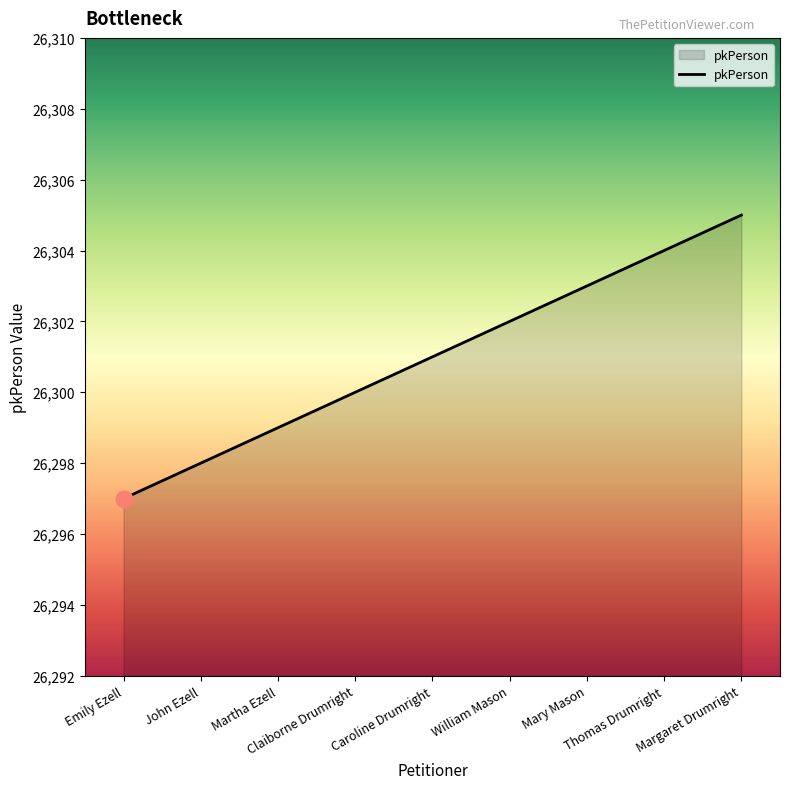

Approximately how many times larger is the value at Margaret Drumright compared to Martha Ezell?

1.0